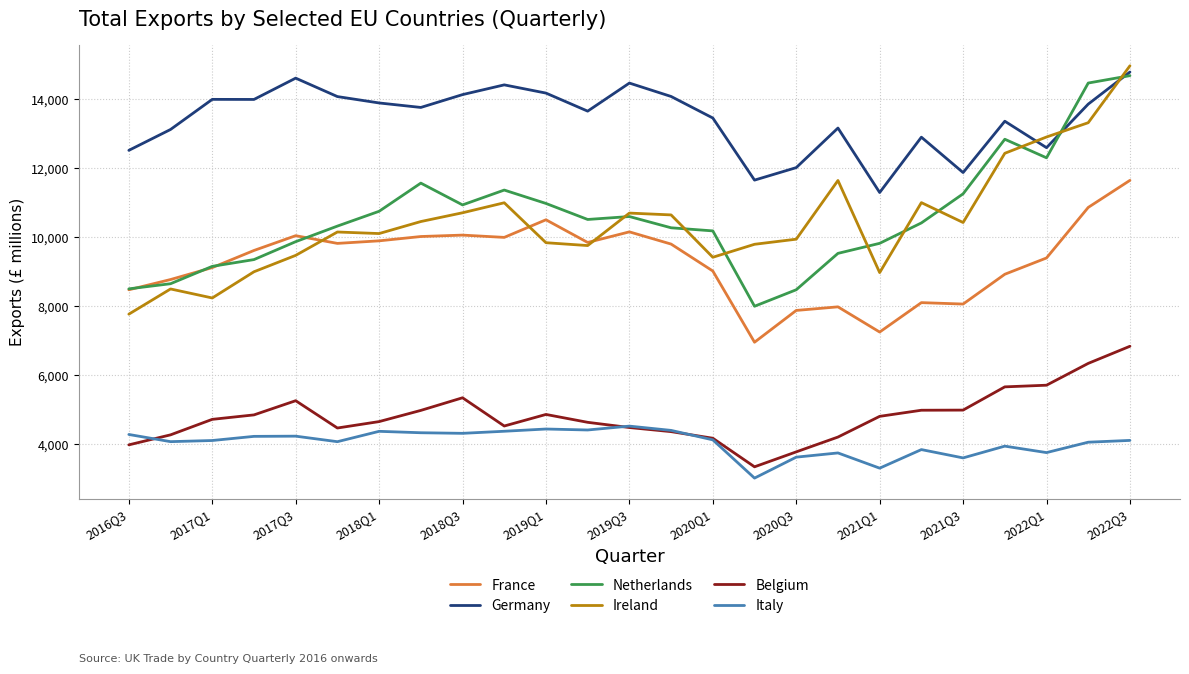

What is the smallest value displayed?

3016